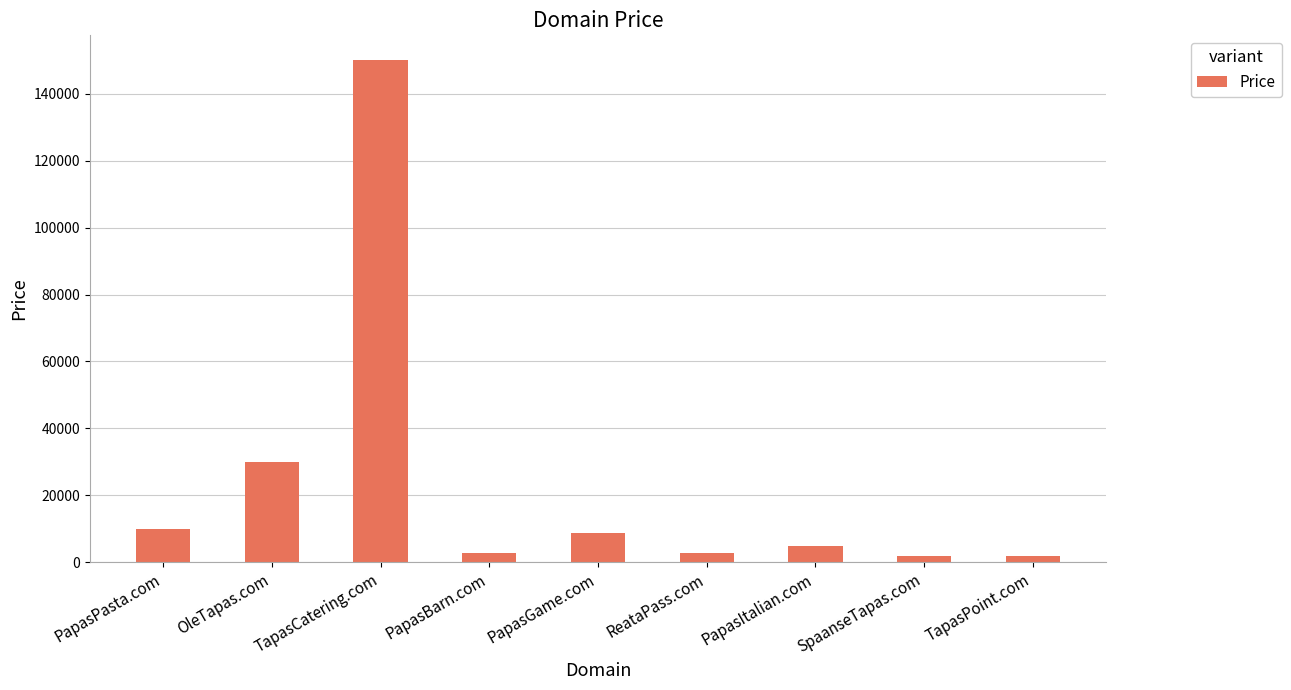

What is the change in value from PapasItalian.com to SpaanseTapas.com?

-3000